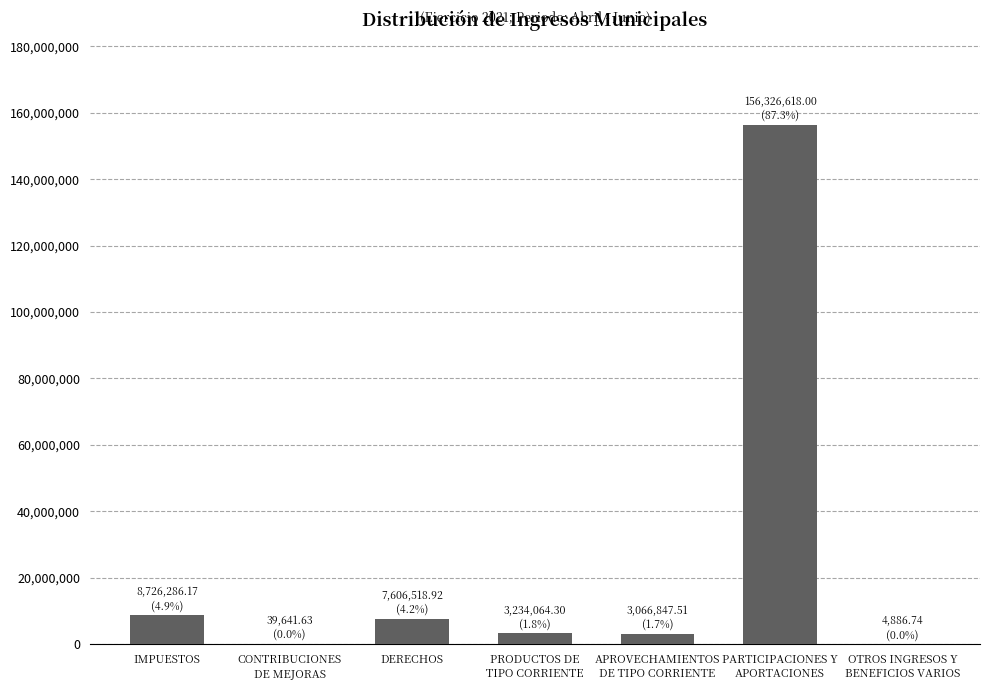

Count the number of categories in the chart.

7